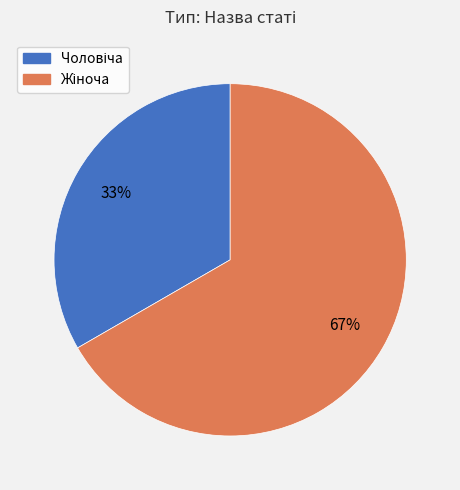

To the nearest percent, what is the average slice percentage?

50%